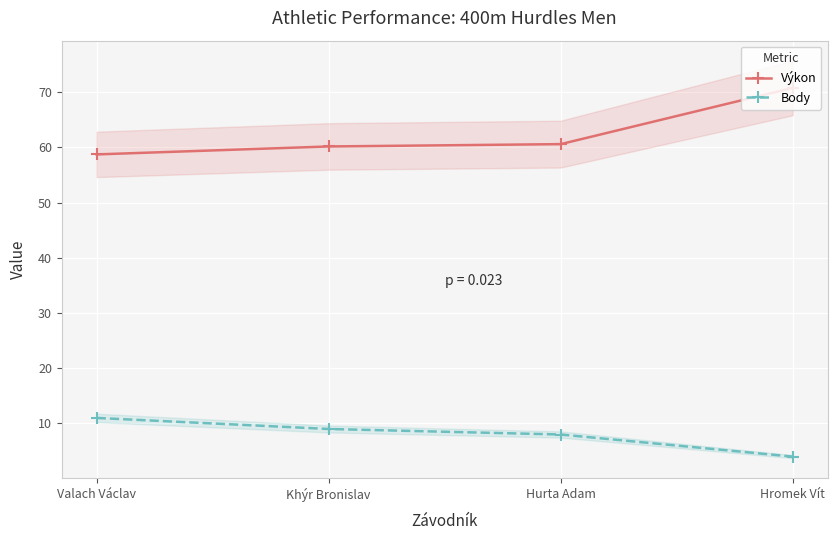

Rank the series by their average value, from lowest to highest.

Body, Výkon